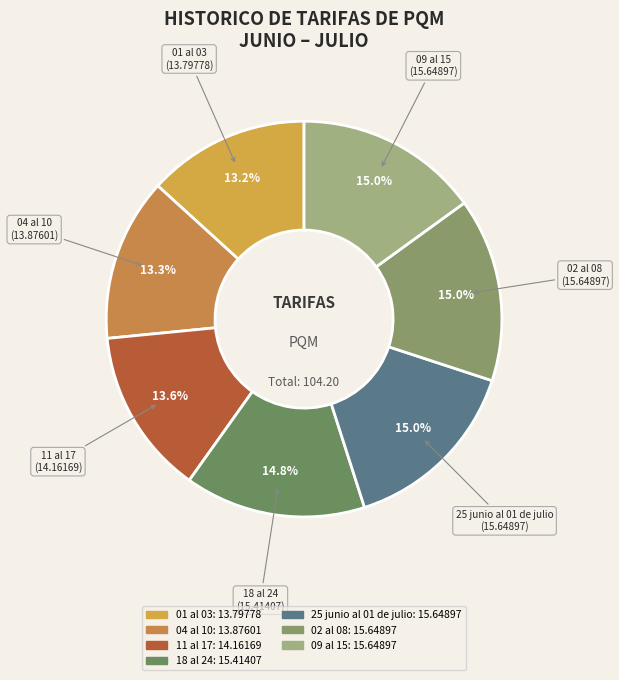

Is there any slice that represents more than half of the pie?

No